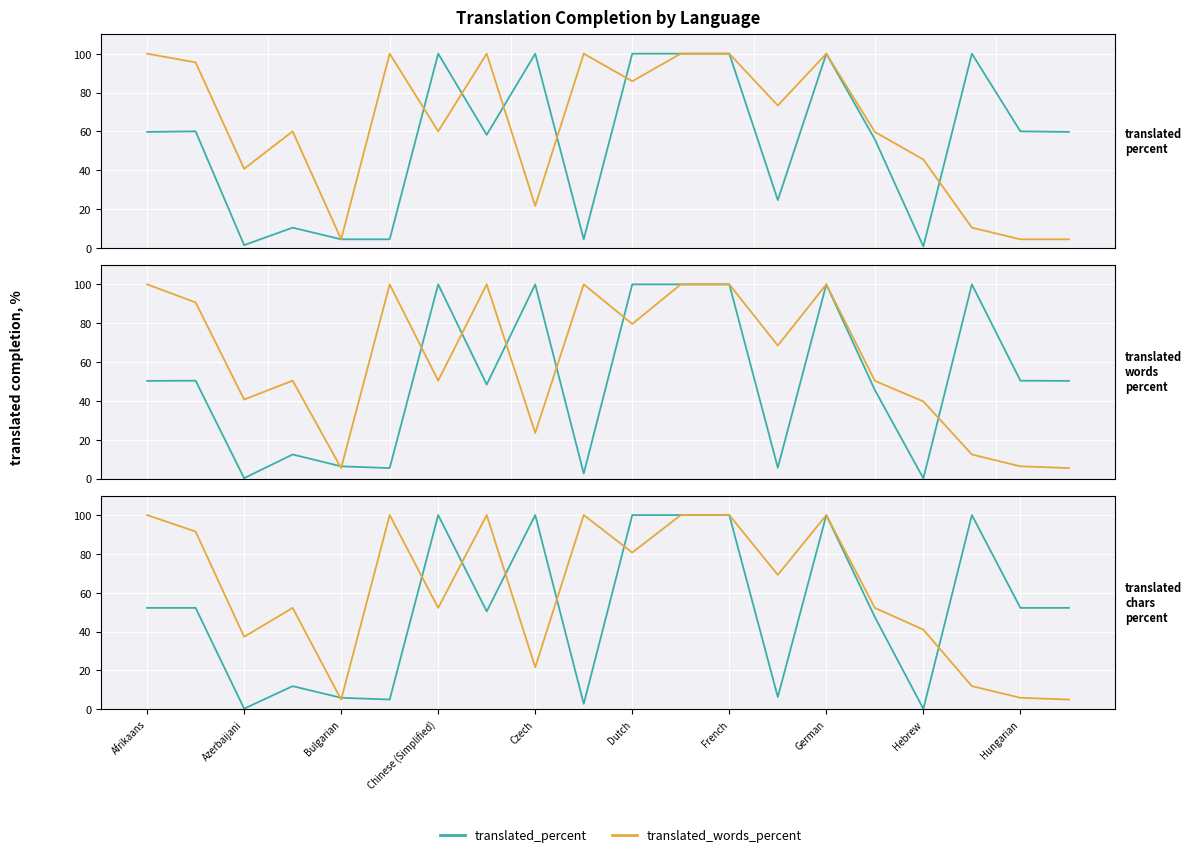

Rank the series by their maximum value, from lowest to highest.

translated_percent, translated_words_percent